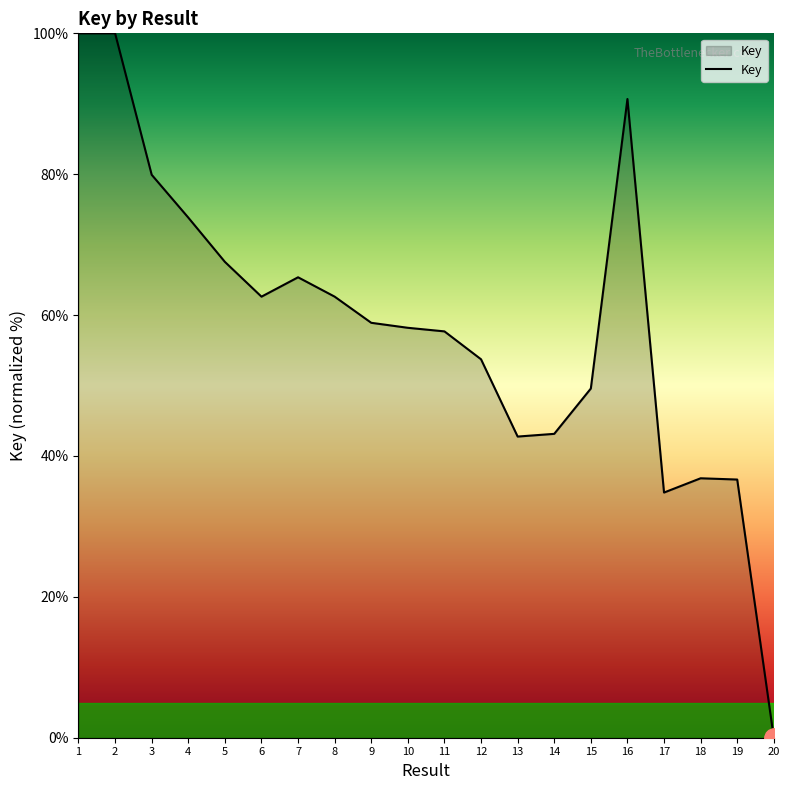

The value at 20 is 0.0. True or false?

True